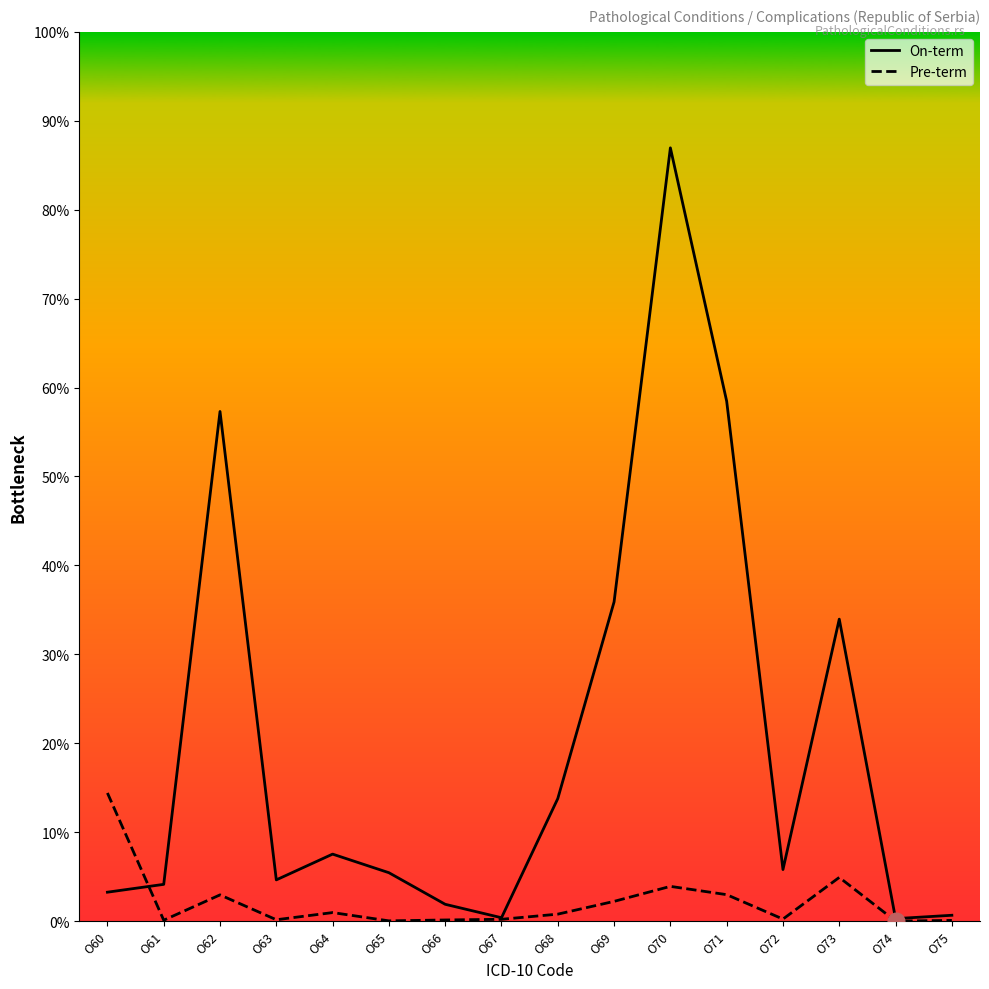

What is the approximate value of Pre-term at O64, to the nearest 10?

40